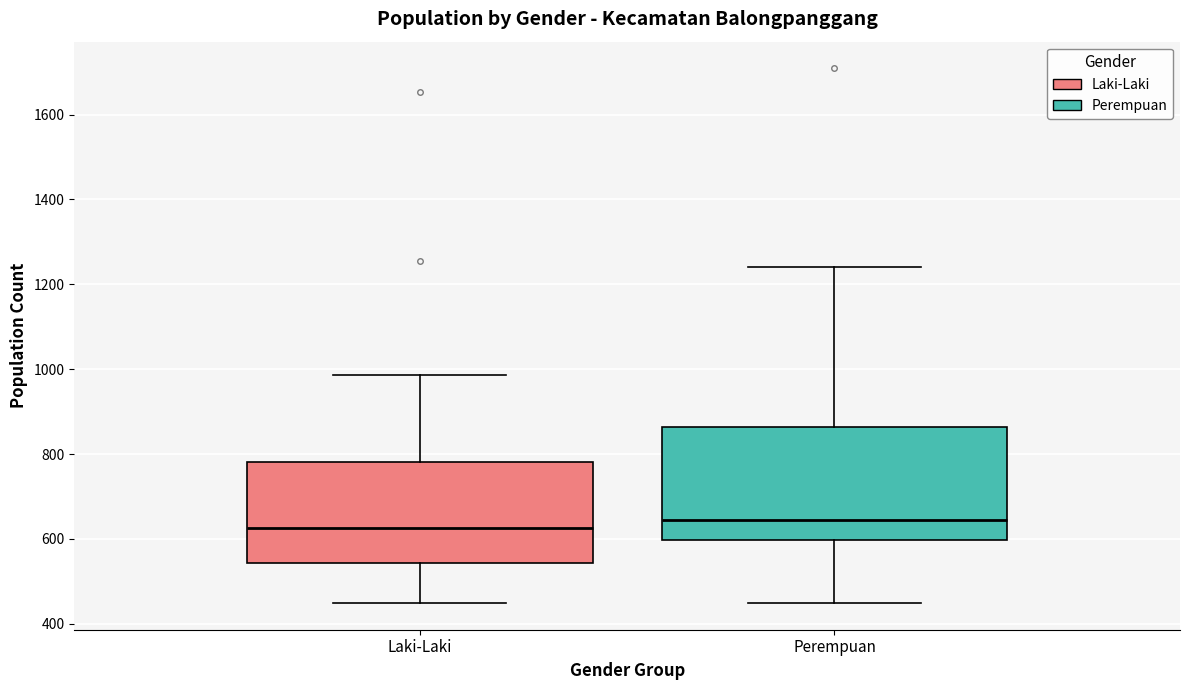

Reading left to right, read every box against the y-axis: the position of its median line, the range the box covers, and the ends of its whiskers. The values are not printed on the chart, so give them approximately, as read against the axis.

Laki-Laki: median 620, box 540 to 780, whiskers 440 to 980
Perempuan: median 640, box 600 to 860, whiskers 460 to 1240